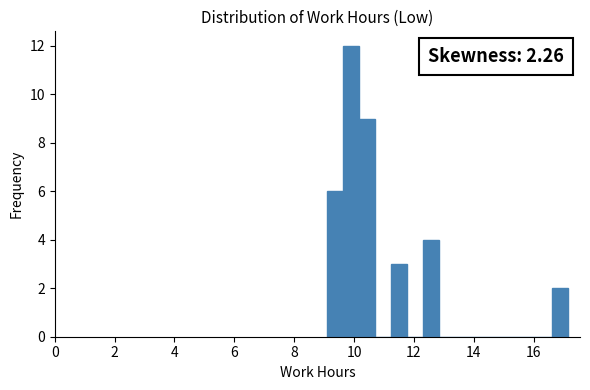

Around what value on the x-axis is the tallest bar? Give the approximate position of its centre, as read against the axis.

10.0